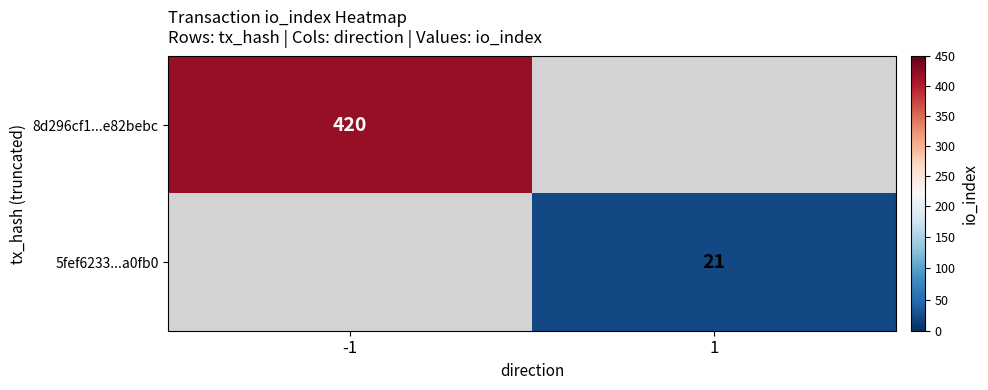

What is the maximum value shown in the chart?

420.0